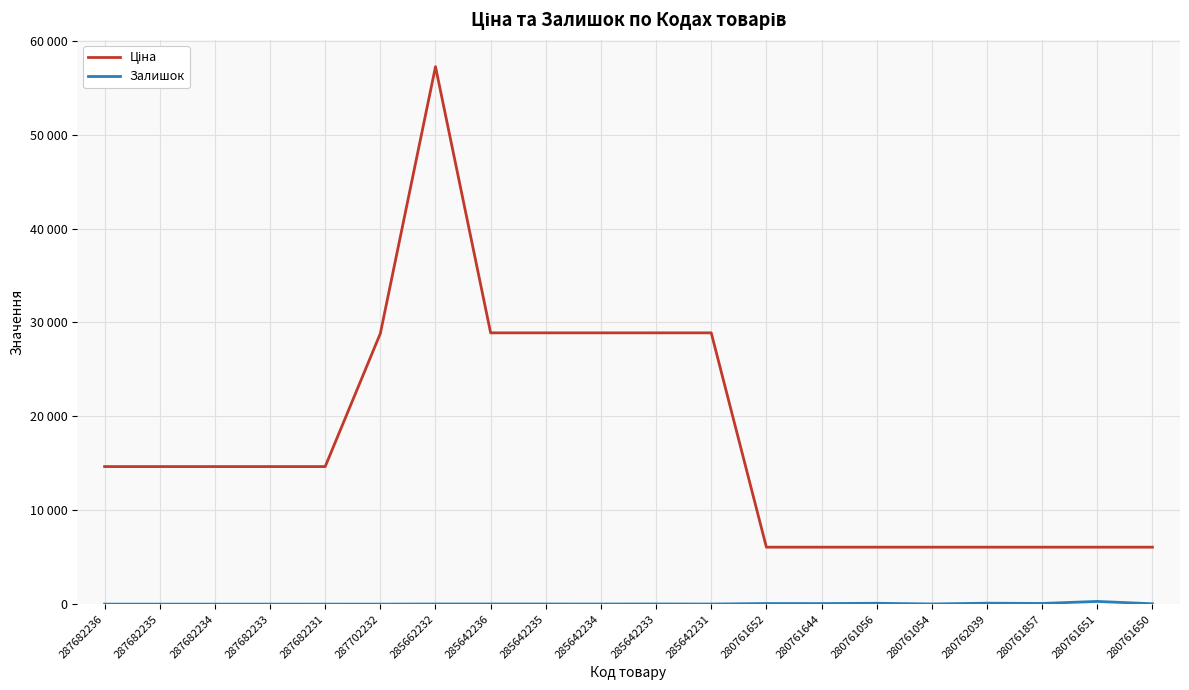

Reading left to right, list all the values displayed in this chart.

Ціна: 287682236=14649.6	287682235=14649.6	287682234=14649.6	287682233=14649.6	287682231=14649.6	287702232=28821.8	285662232=57235.5	285642236=28890.3	285642235=28890.3	285642234=28890.3	285642233=28890.3	285642231=28890.3	280761652=6067.2	280761644=6067.2	280761056=6067.2	280761054=6067.2	280762039=6067.2	280761857=6067.2	280761651=6067.2	280761650=6067.2
Залишок: 287682236=0.0	287682235=0.0	287682234=0.0	287682233=0.0	287682231=1.0	287702232=0.0	285662232=15.0	285642236=17.0	285642235=15.0	285642234=12.0	285642233=19.0	285642231=11.0	280761652=67.0	280761644=62.0	280761056=93.0	280761054=20.0	280762039=102.0	280761857=75.0	280761651=290.0	280761650=40.0